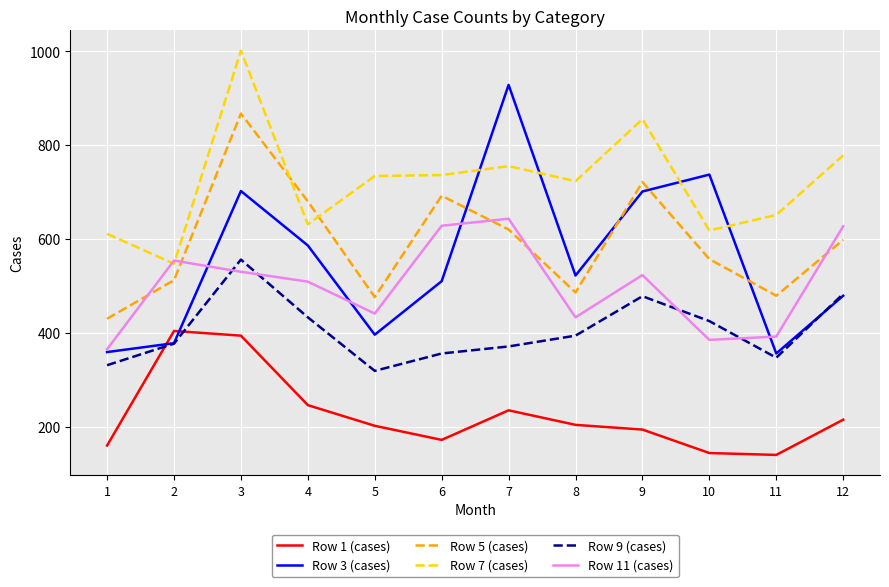

True or false: Row 1 (cases) and Row 7 (cases) intersect in this chart.

False